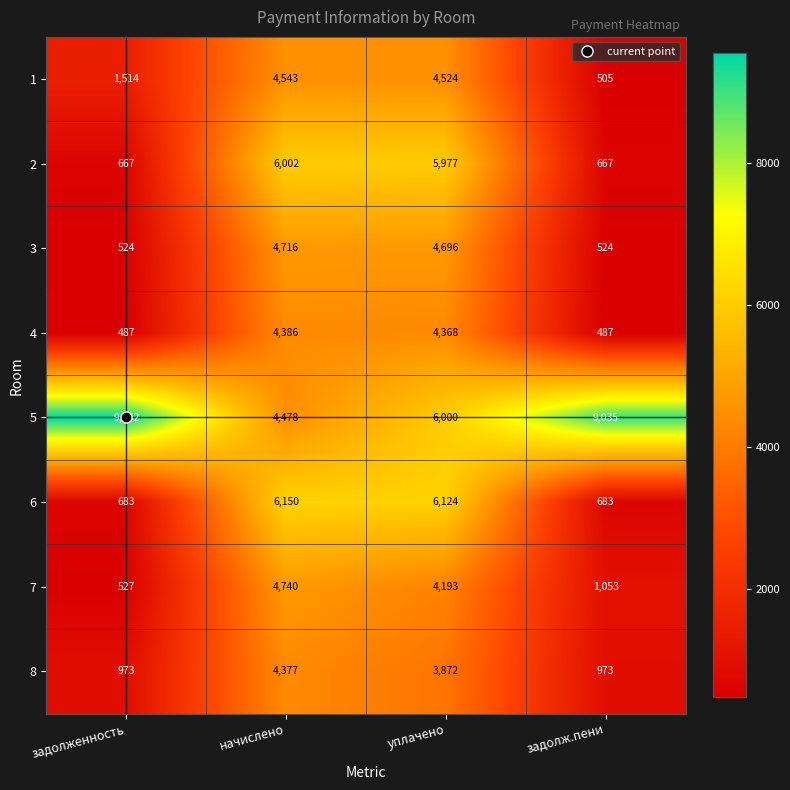

Is it true that 2 equals 2967 at уплачено?

False